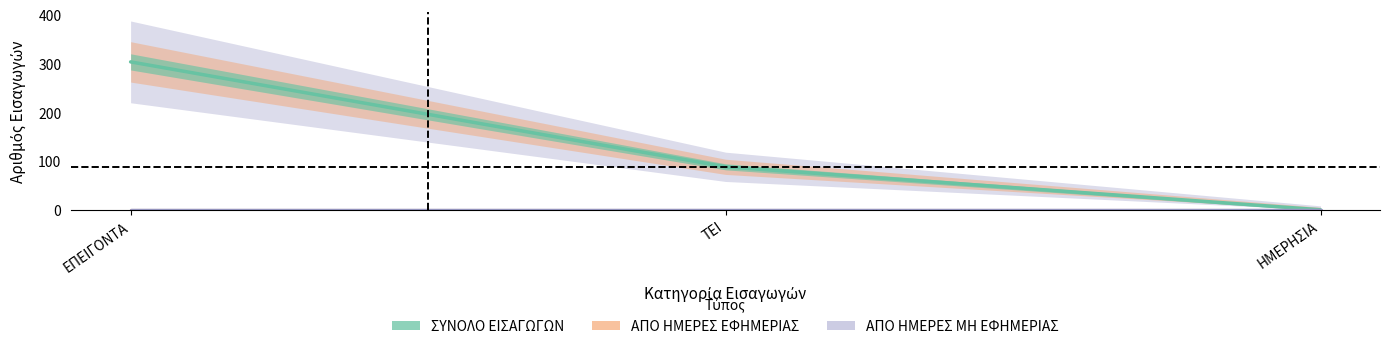

Between ΕΠΕΙΓΟΝΤΑ and ΤΕΙ, which is larger?

ΕΠΕΙΓΟΝΤΑ